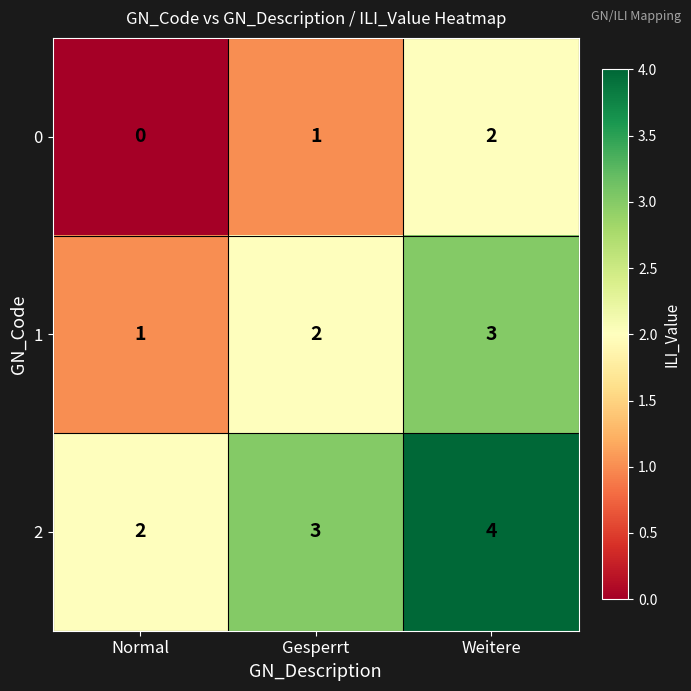

Where is 2 nearest to the value 3?

Gesperrt